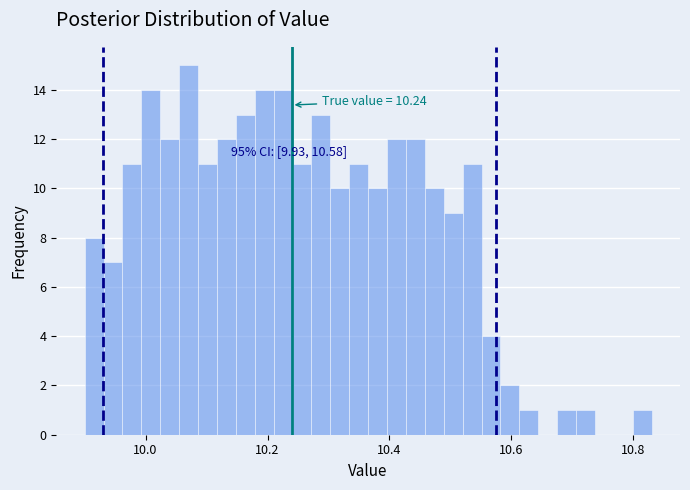

Around what value on the x-axis is the tallest bar? Give the approximate position of its centre, as read against the axis.

10.08